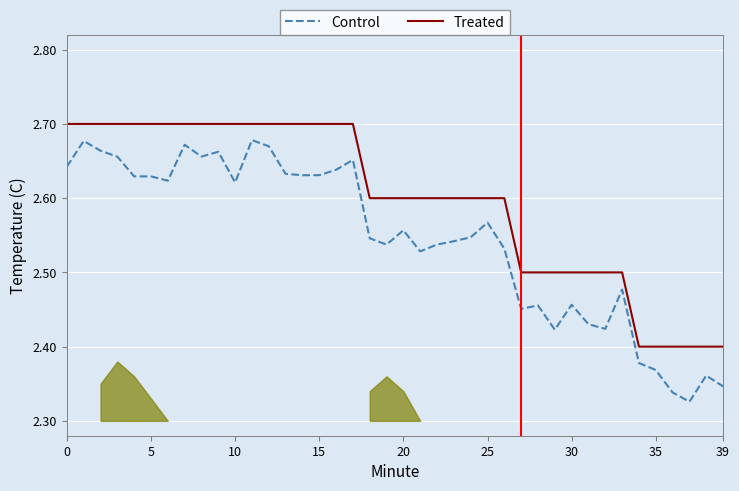

What is the highest value of the Treated series?

2.7